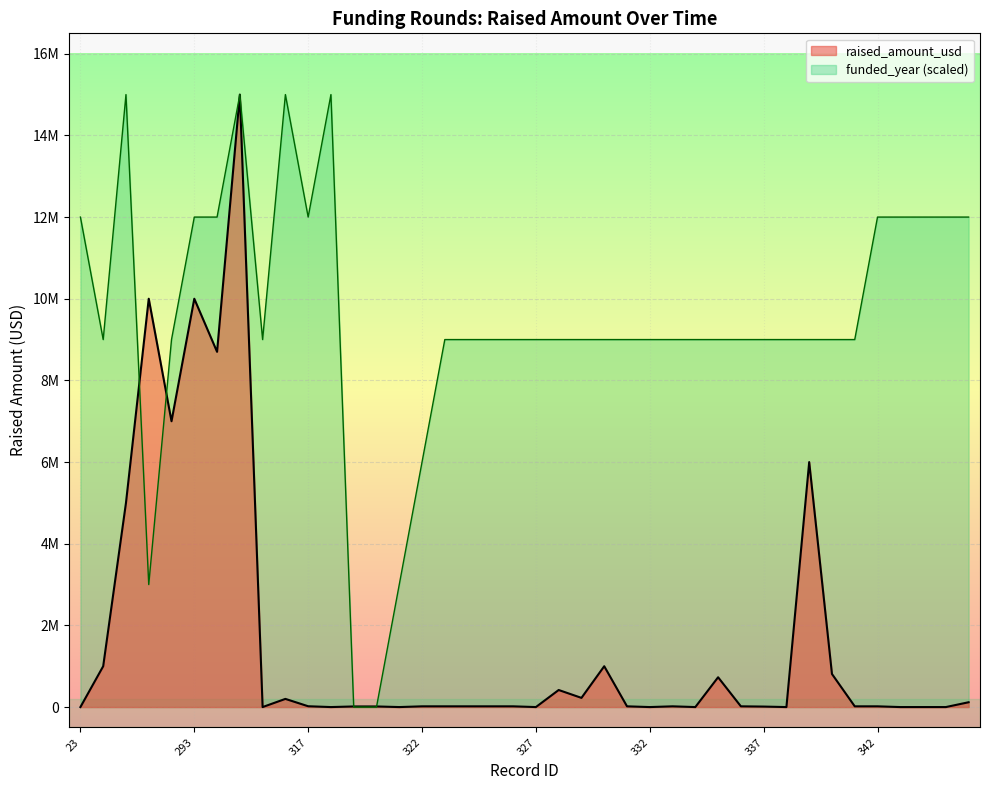

How many interior local peaks (higher than both neighbors) does the data have?

9